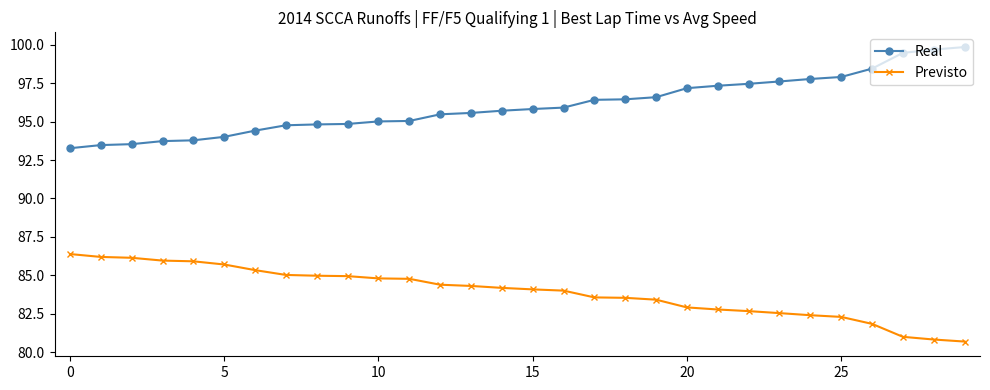

List the series in order of their overall mean, lowest first.

Previsto, Real